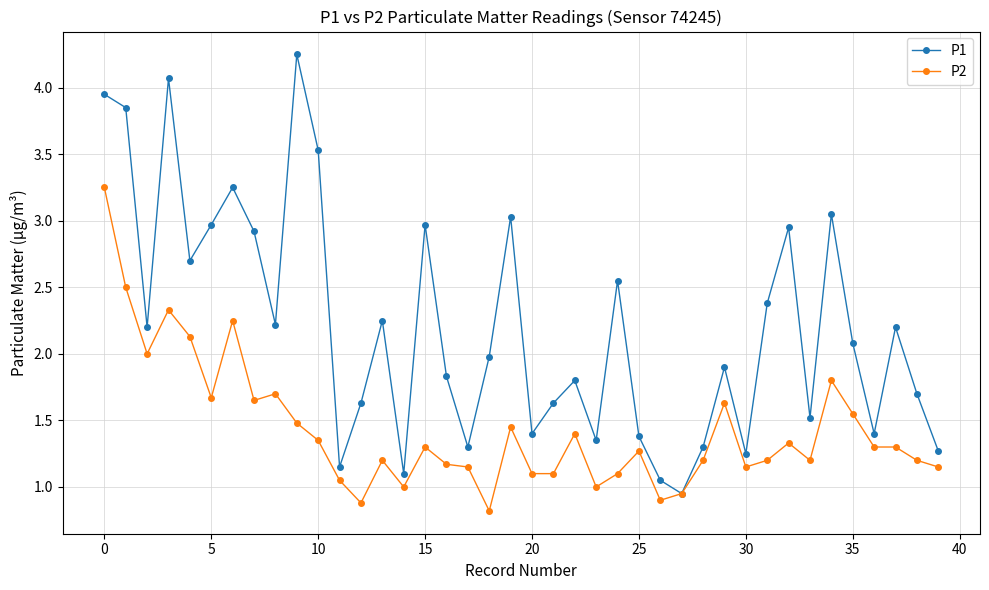

List the series in order of their peak value, lowest first.

P2, P1